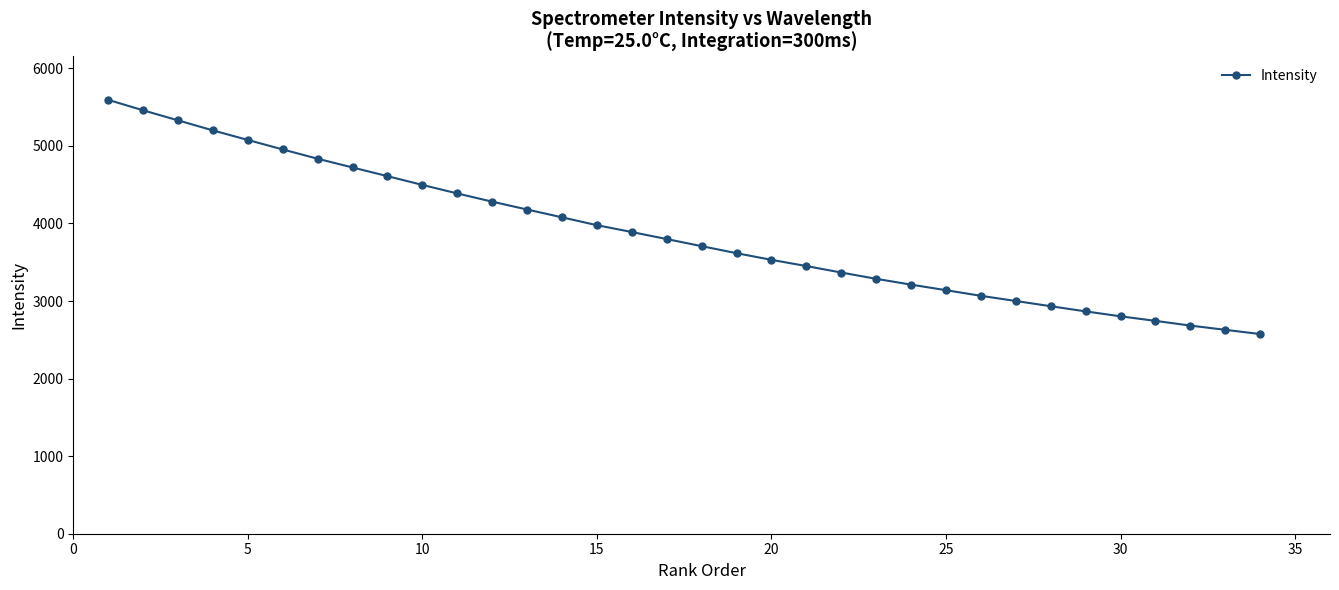

What is the value of the 24th point from the left?

3211.1